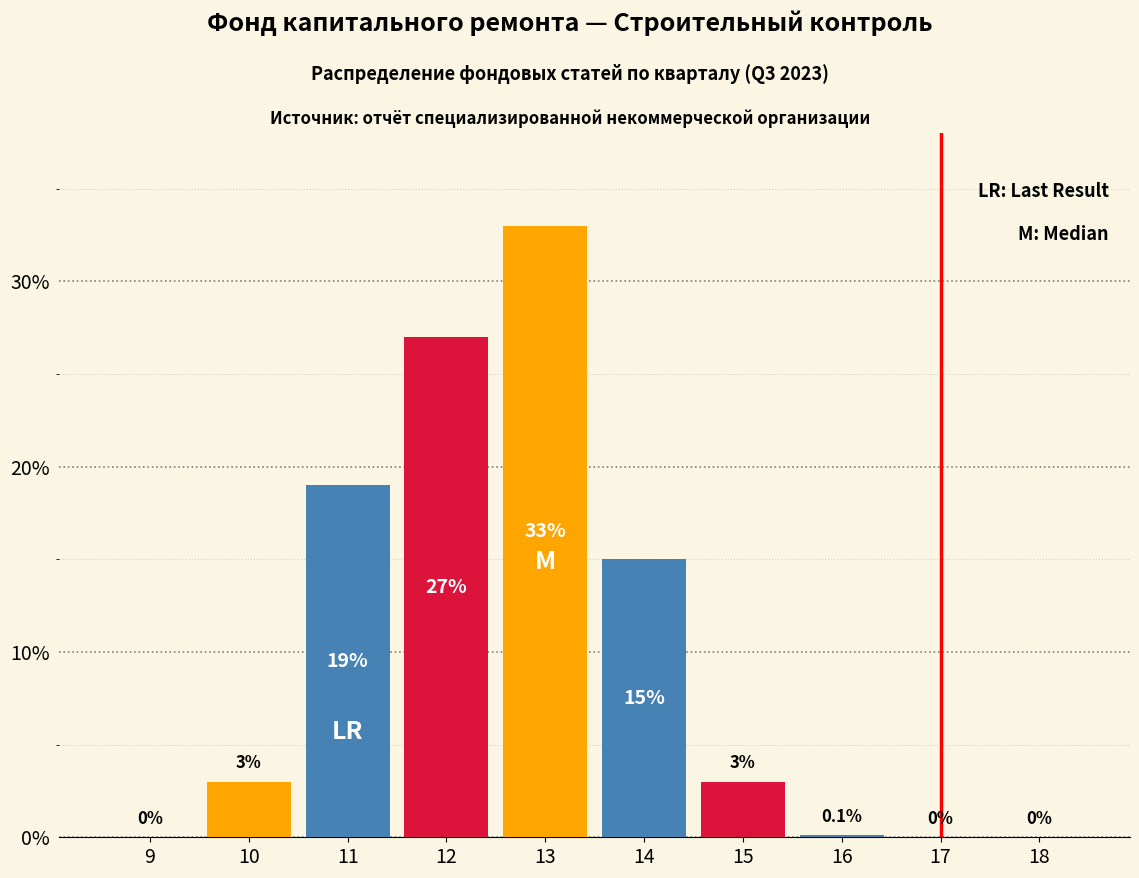

Reading left to right, extract all data points from this chart.

9=0.0	10=3.0	11=19.0	12=27.0	13=33.0	14=15.0	15=3.0	16=0.1	17=0.0	18=0.0